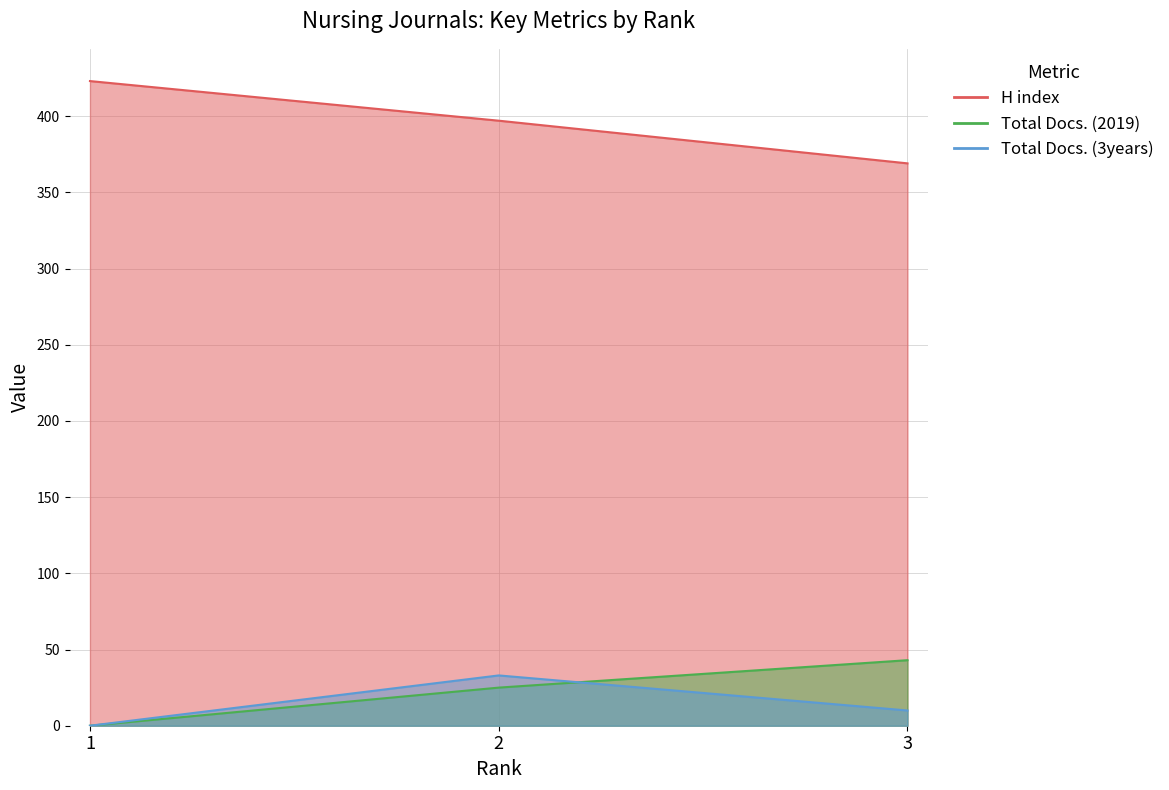

How many lines are shown in the chart?

3